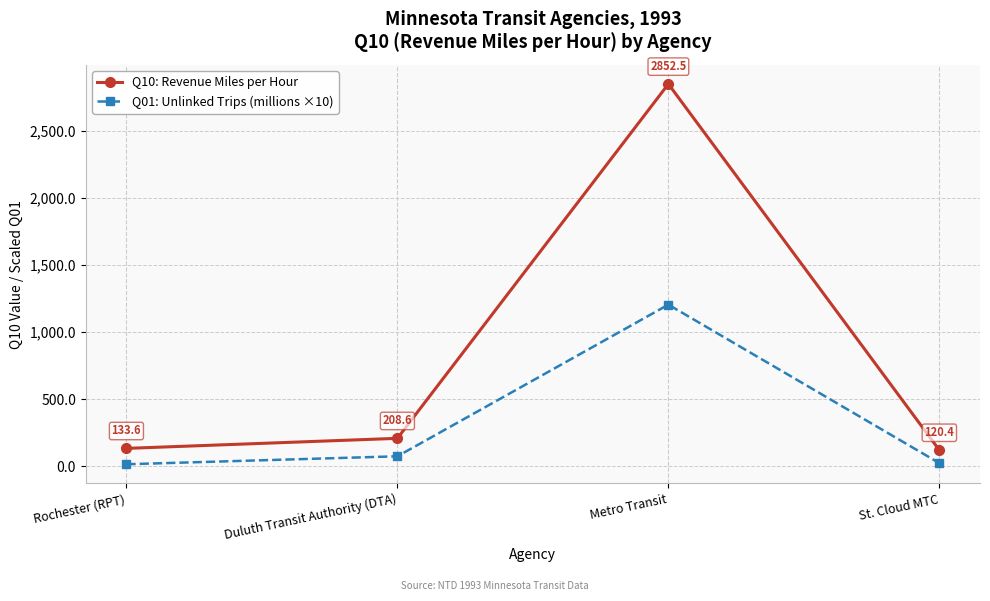

Which series has the largest total across all categories?

Q10: Revenue Miles per Hour